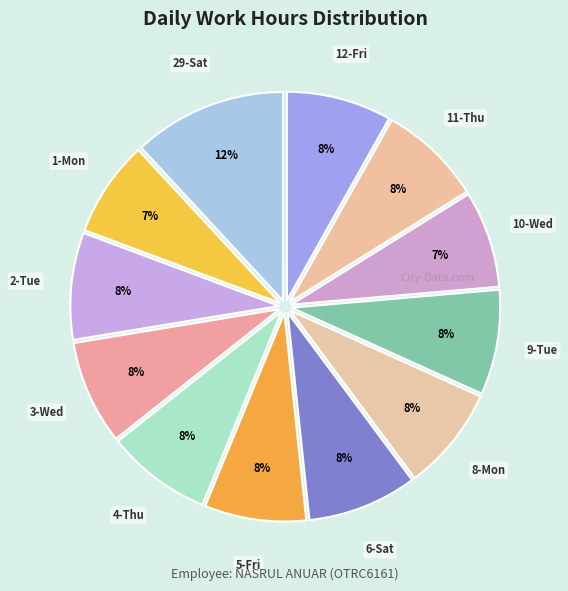

Count the number of slices in the pie.

12